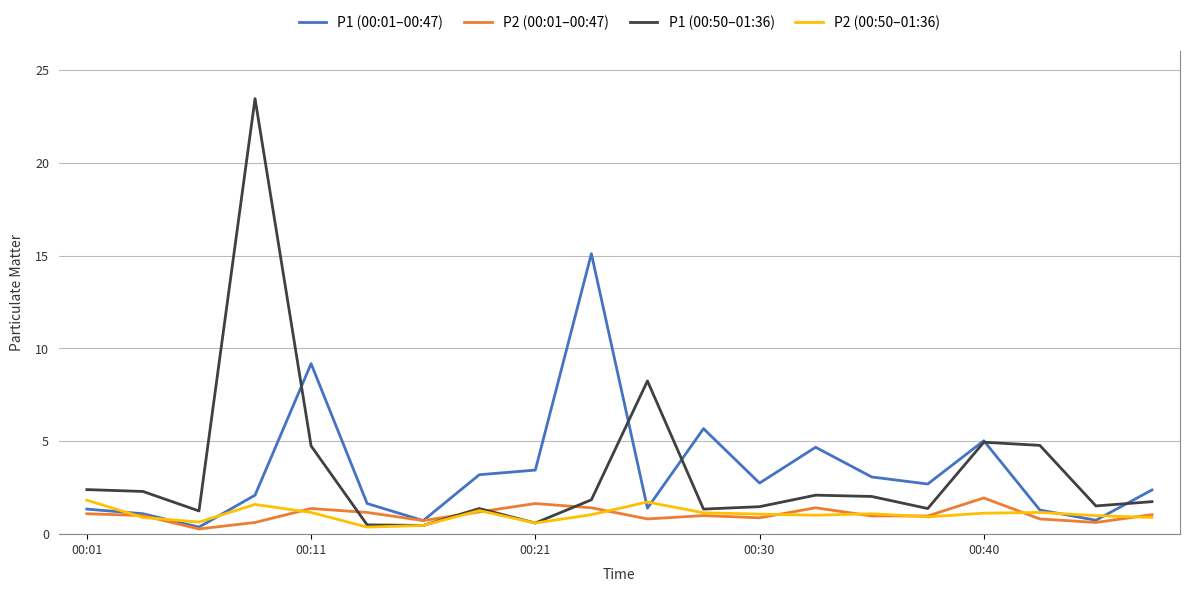

How many lines are shown in the chart?

4